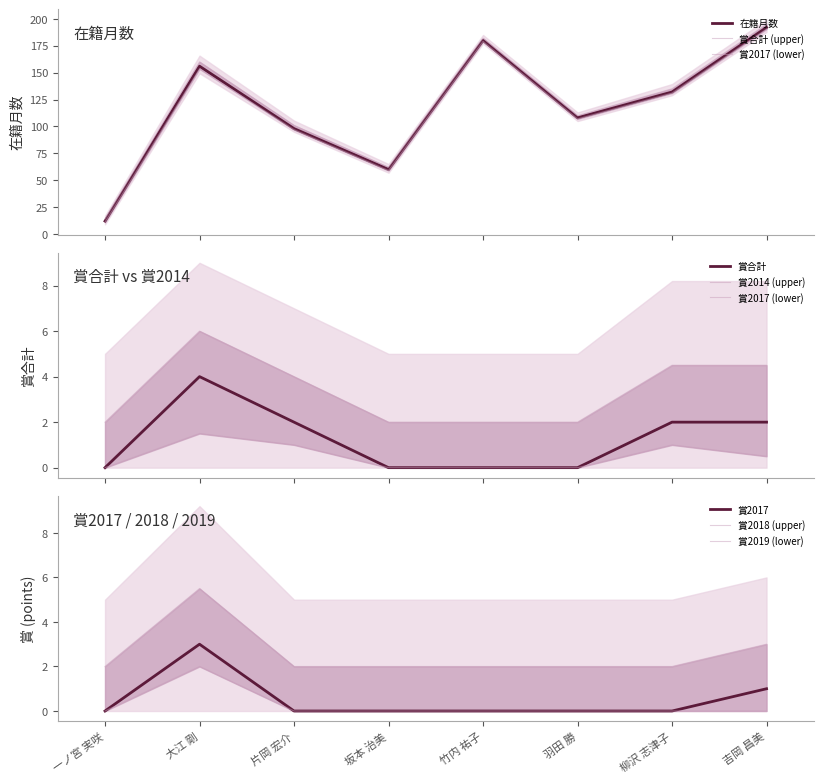

At how many categories does at least one series exceed 95?

6